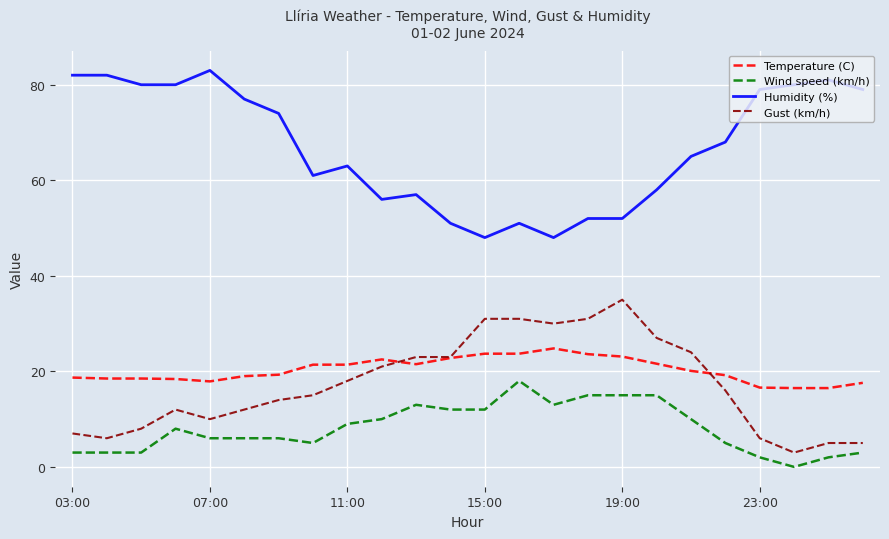

What is the minimum value for Humidity (%)?

48.0